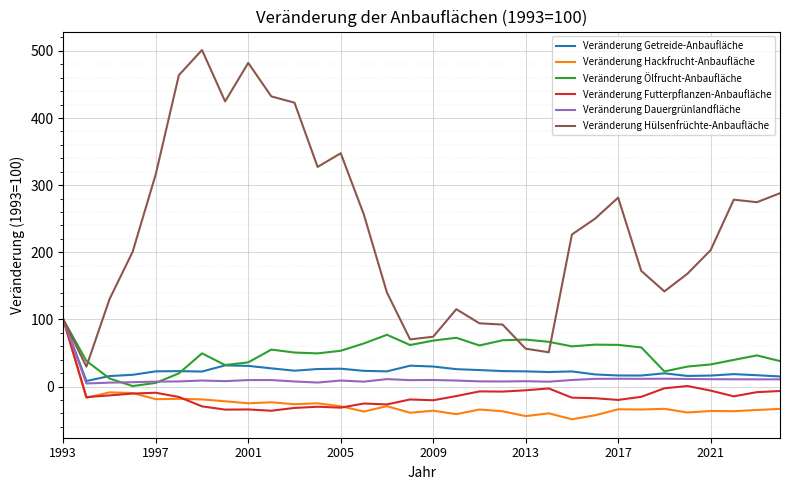

What is the minimum value shown in the chart?

-48.7